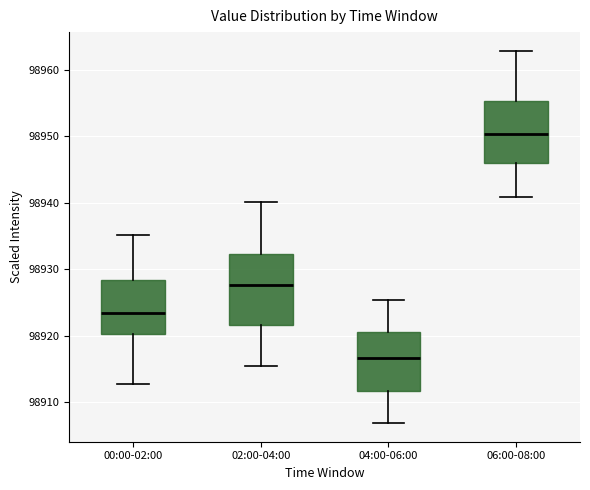

Reading left to right, read every box against the y-axis: the position of its median line, the range the box covers, and the ends of its whiskers. The values are not printed on the chart, so give them approximately, as read against the axis.

00:00-02:00: median 98924, box 98920 to 98928, whiskers 98913 to 98935
02:00-04:00: median 98928, box 98922 to 98932, whiskers 98915 to 98940
04:00-06:00: median 98917, box 98912 to 98921, whiskers 98907 to 98925
06:00-08:00: median 98950, box 98946 to 98955, whiskers 98941 to 98963